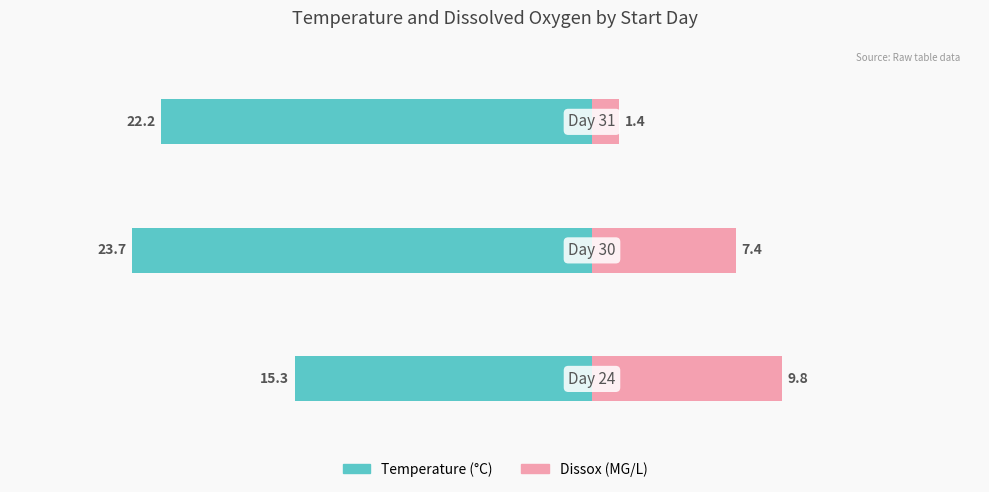

Which series has the widest spread of values?

Dissox